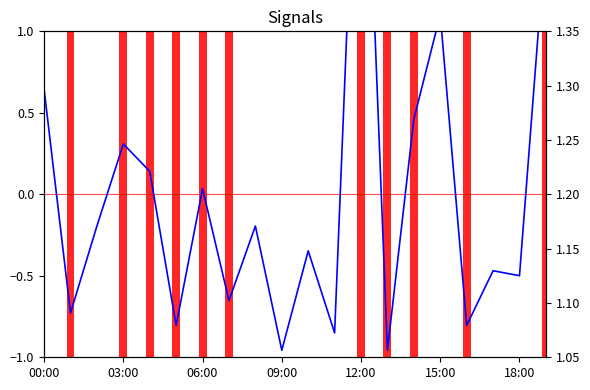

The value of P2 at 06:00 is 2.2. True or false?

False